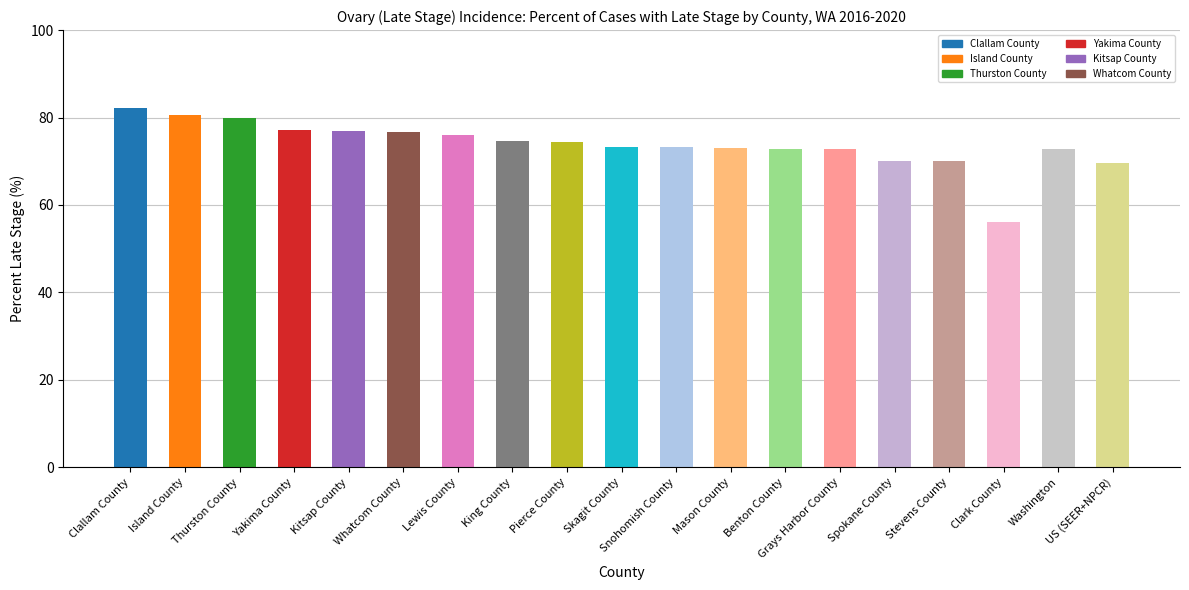

What is the sum of all values?

1401.8